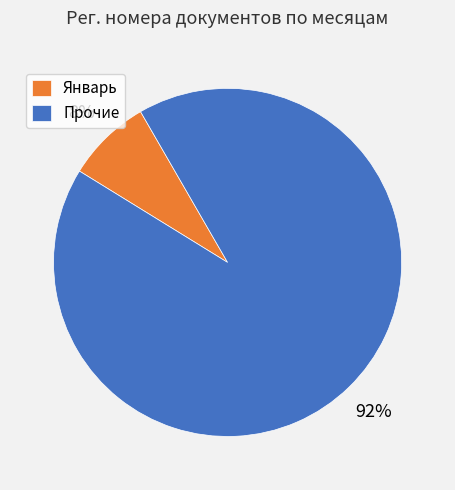

Rank the categories by value from highest to lowest.

Прочие, Январь